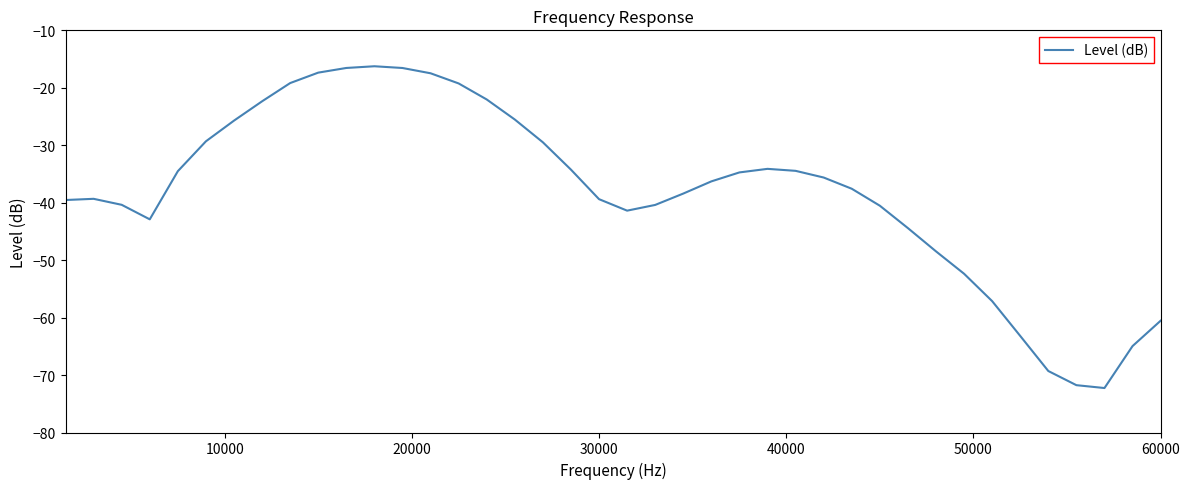

What is the difference between the maximum and minimum values?

56.0